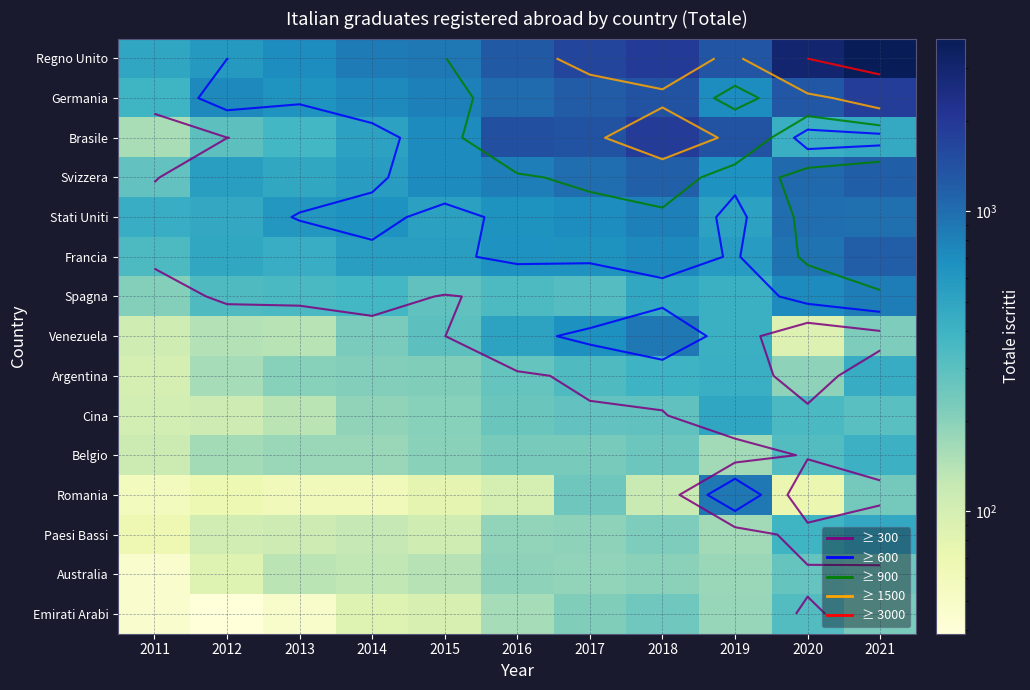

What is the difference between the maximum and minimum values in the Emirati Arabi series?

284